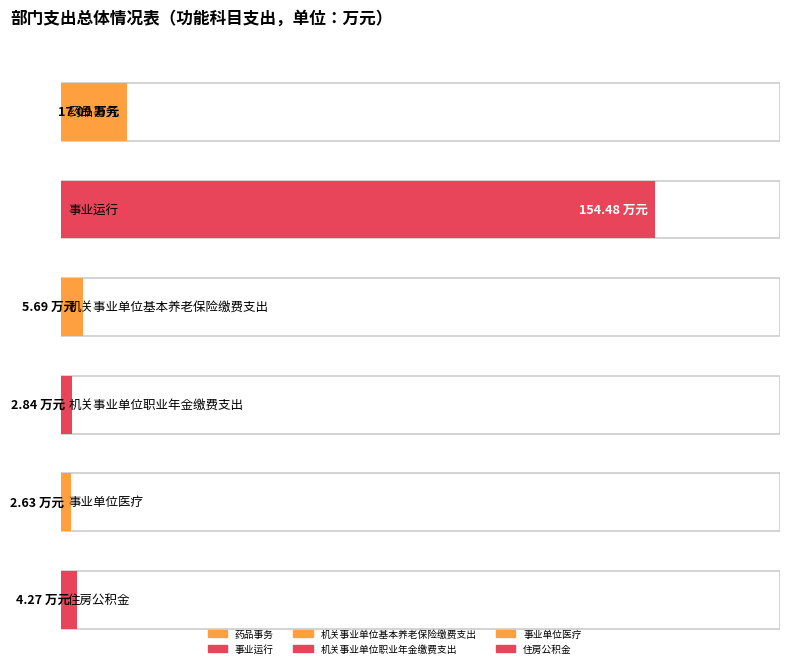

The 基本支出 series shows 4.3 at 住房公积金. True or false?

True